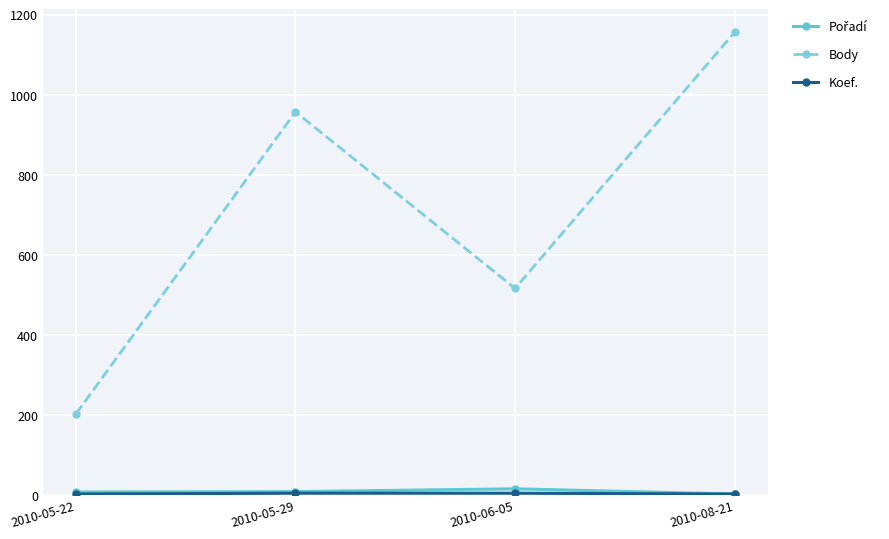

Which series has the largest range (max minus min)?

Body